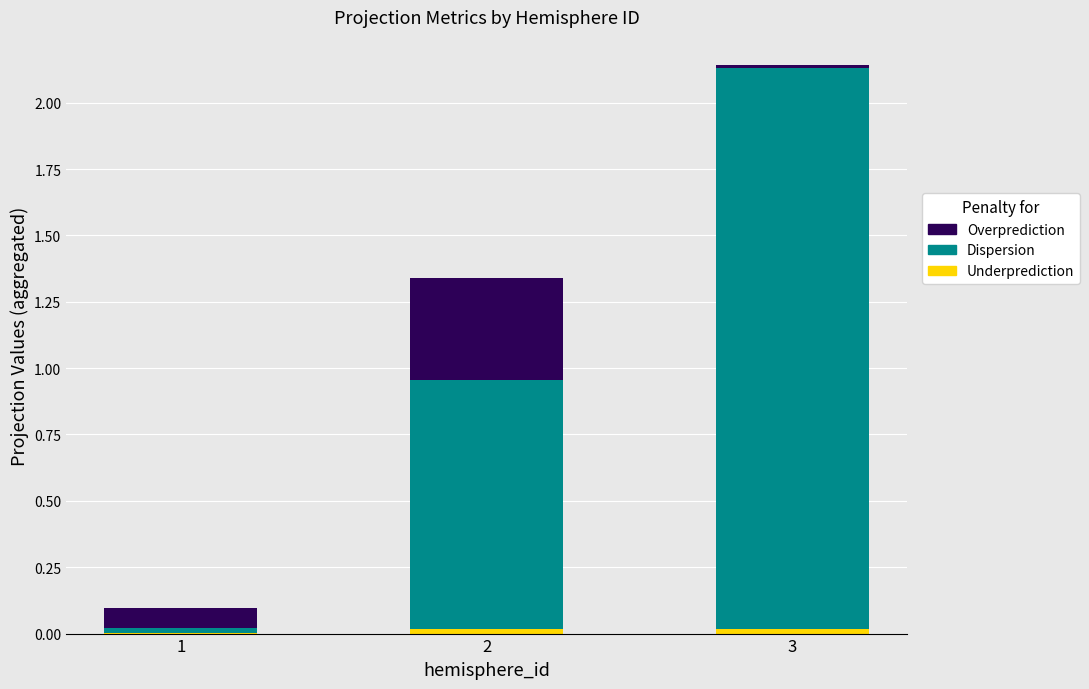

At which category is the sum across all series the highest?

3